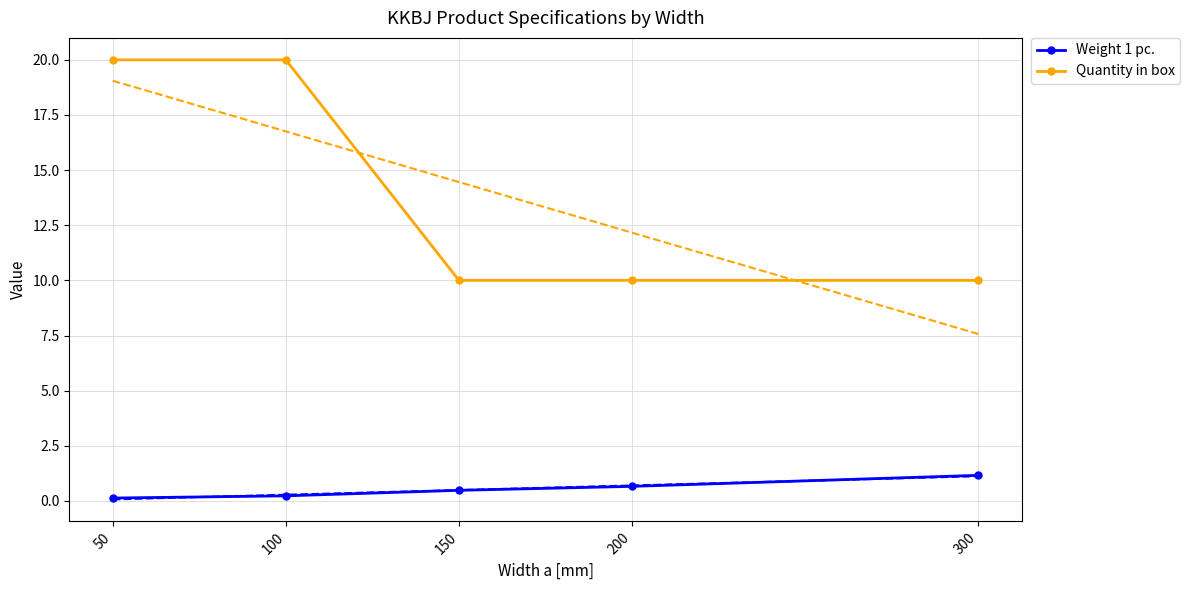

Rank the categories by Quantity in box value from highest to lowest.

50, 100, 150, 200, 300